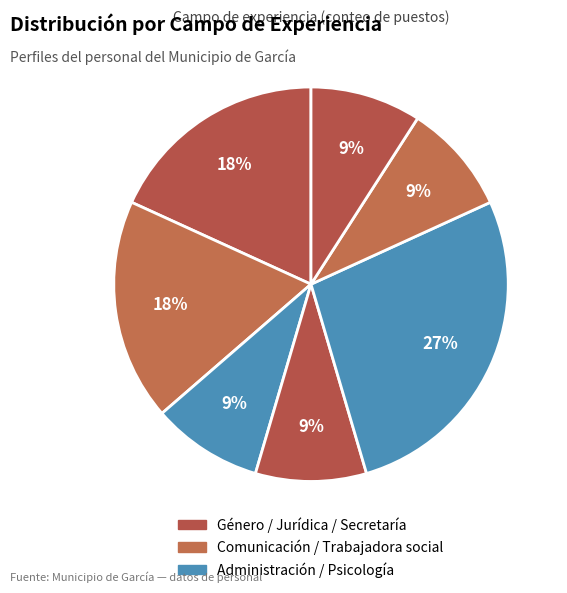

How many slices are in this pie chart?

7